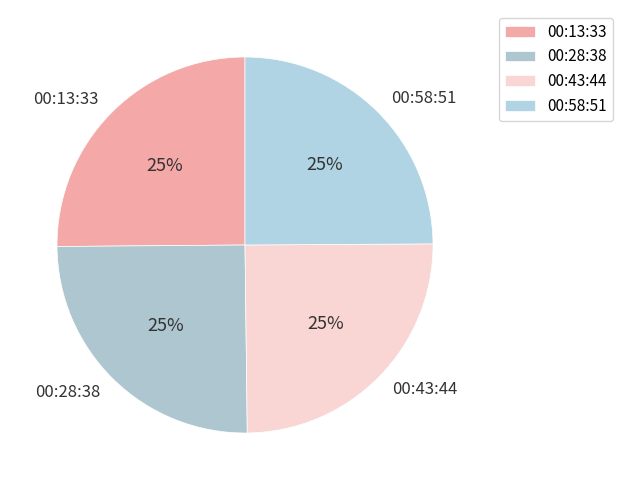

To the nearest percent, what is the combined percentage of 00:43:44 and 00:58:51?

50%